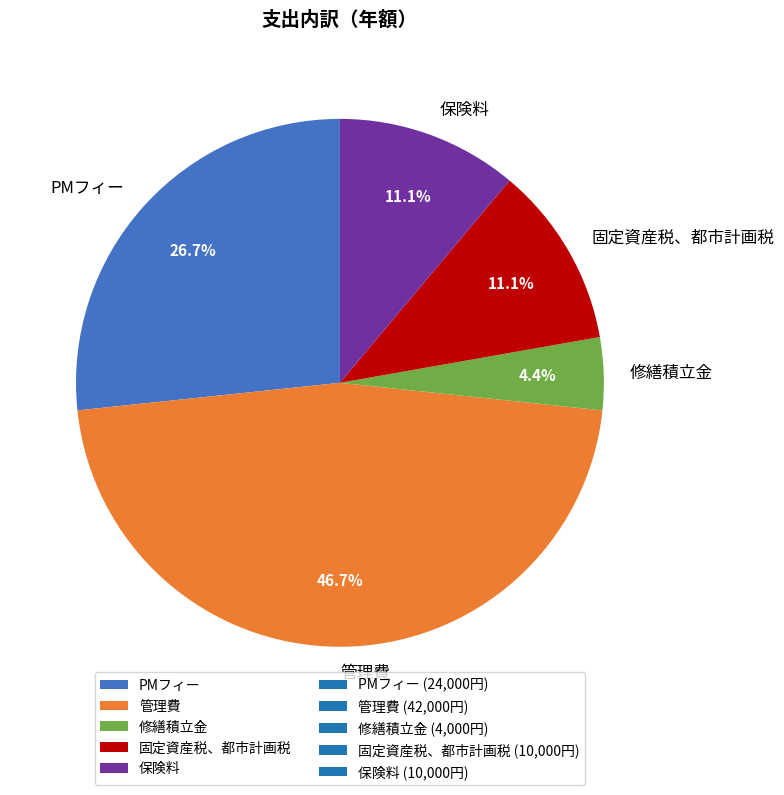

True or false: 管理費 accounts for 47% of the total.

True